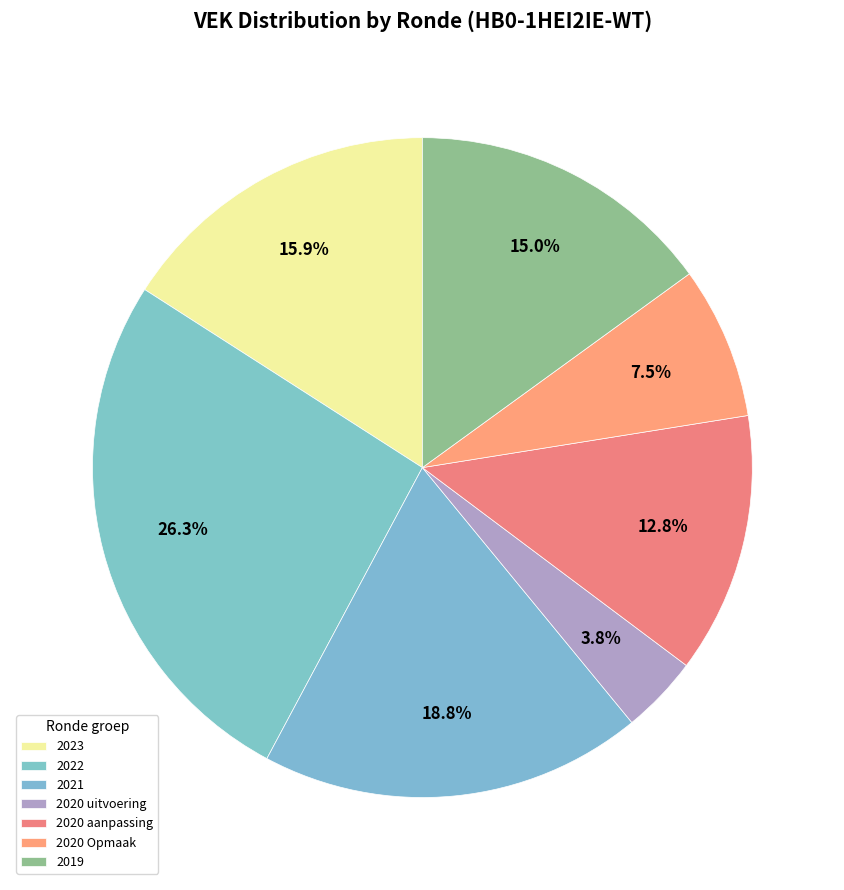

Count the number of slices in the pie.

7